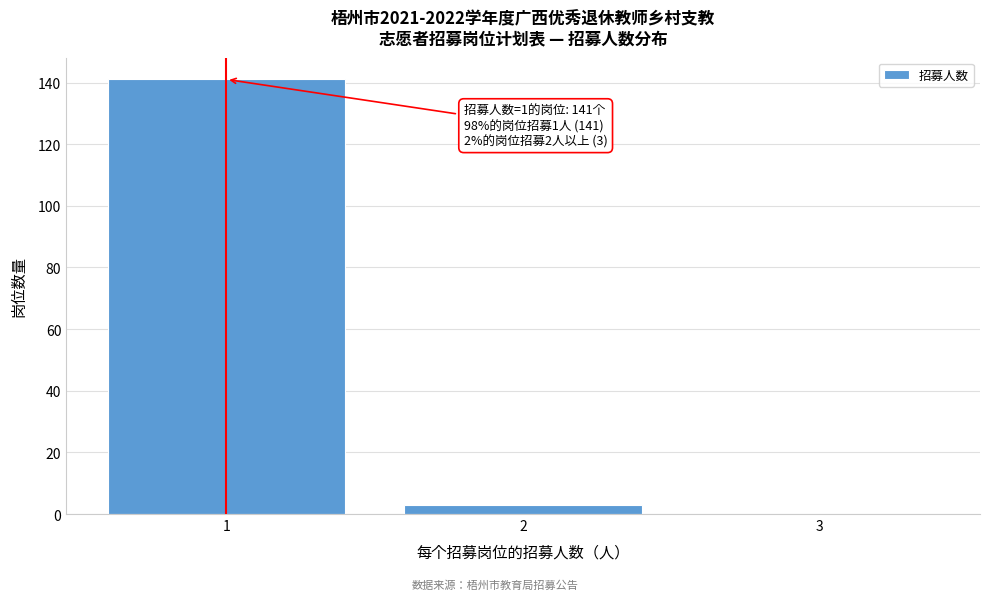

Which range on the x-axis has the tallest bar?

0.5 to 1.5